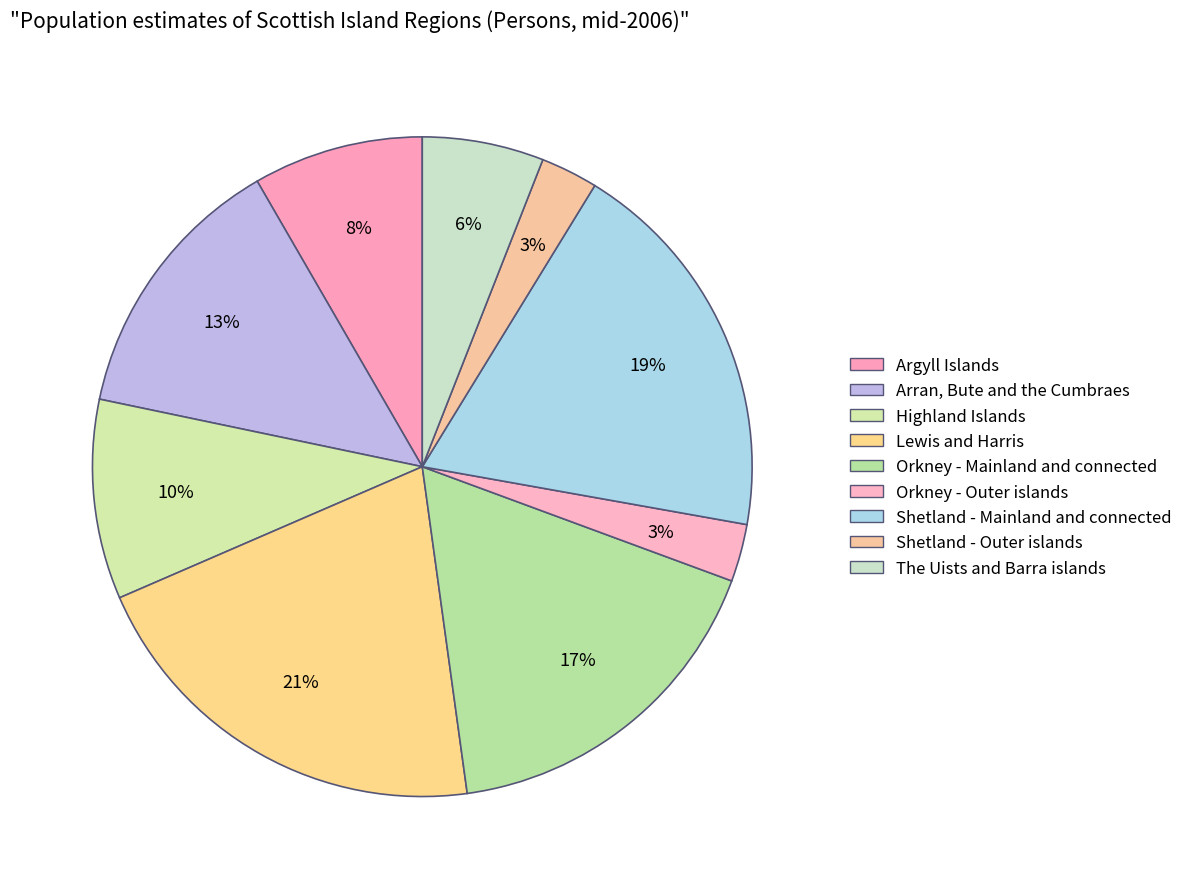

How many slices are in this pie chart?

9